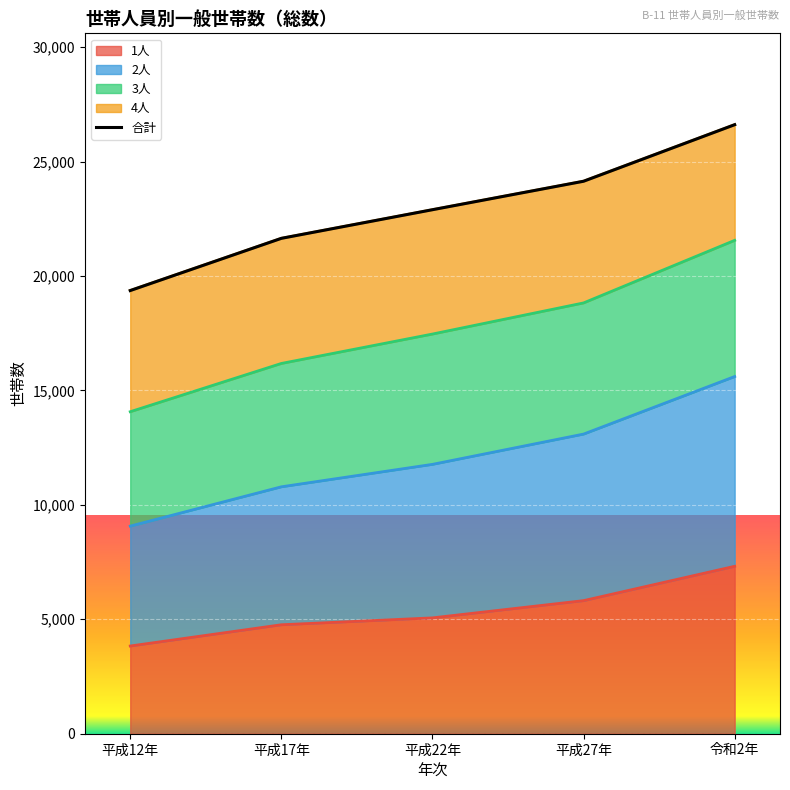

Between 平成12年 and 平成27年, which is larger?

平成27年